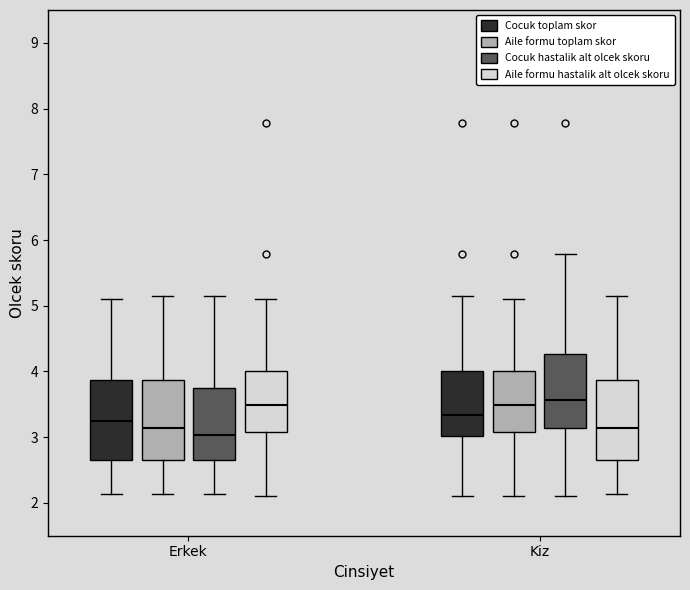

Reading left to right, read every box against the y-axis: the position of its median line, the range the box covers, and the ends of its whiskers. The values are not printed on the chart, so give them approximately, as read against the axis.

Erkek (Cocuk toplam skor): median 3.3, box 2.7 to 3.9, whiskers 2.1 to 5.1
Erkek (Aile formu toplam skor): median 3.1, box 2.7 to 3.9, whiskers 2.1 to 5.2
Erkek (Cocuk hastalik alt olcek skoru): median 3.0, box 2.7 to 3.8, whiskers 2.1 to 5.2
Erkek (Aile formu hastalik alt olcek skoru): median 3.5, box 3.1 to 4.0, whiskers 2.1 to 5.1
Kiz (Cocuk toplam skor): median 3.3, box 3.0 to 4.0, whiskers 2.1 to 5.2
Kiz (Aile formu toplam skor): median 3.5, box 3.1 to 4.0, whiskers 2.1 to 5.1
Kiz (Cocuk hastalik alt olcek skoru): median 3.6, box 3.1 to 4.3, whiskers 2.1 to 5.8
Kiz (Aile formu hastalik alt olcek skoru): median 3.1, box 2.7 to 3.9, whiskers 2.1 to 5.2